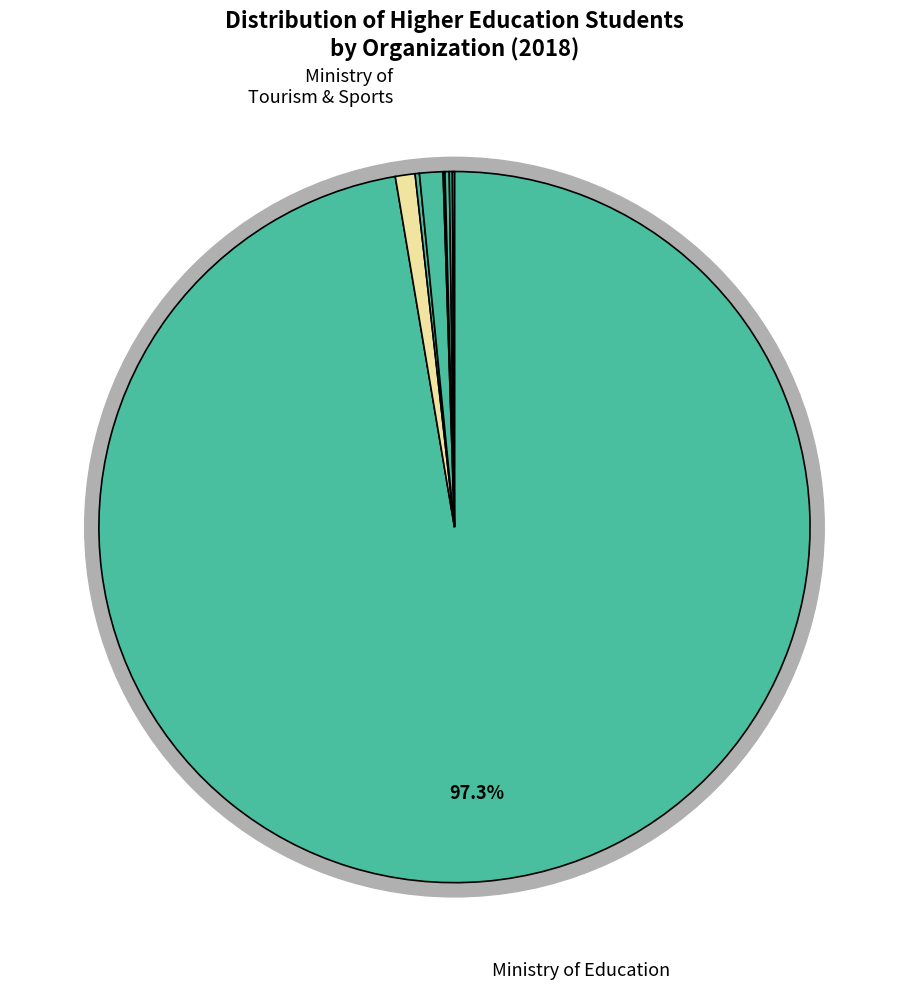

What is the change in value from Organizations Under the Prime Minister to Bangkok Metropolitan Administration?

+156